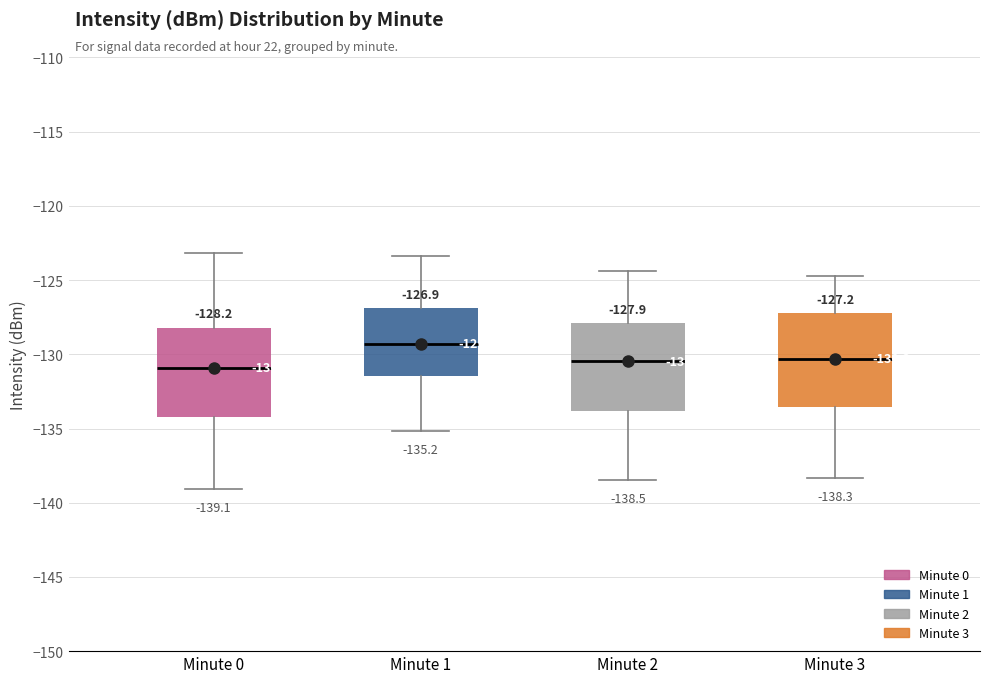

Which box has the highest median line?

Minute 1